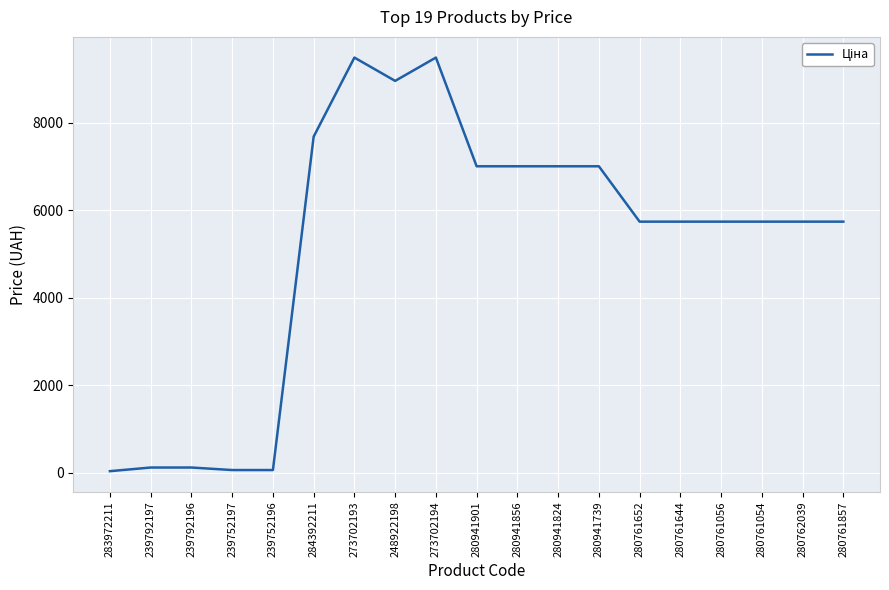

Between 280762039 and 273702193, which is larger?

273702193